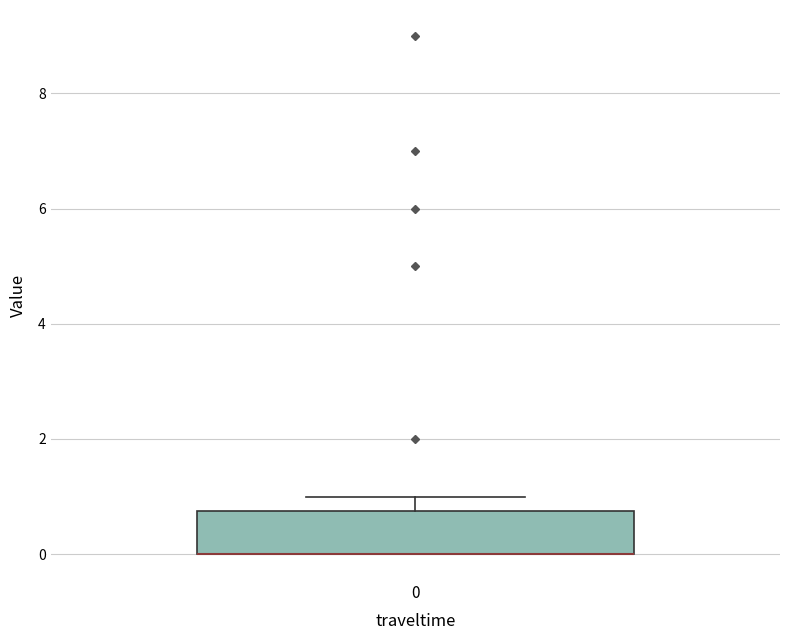

Read this box plot against the y-axis: the position of the median line, the range covered by the box, and the ends of both whiskers. The values are not printed on the chart, so give them approximately, as read against the axis.

median 0.0 (drawn on the box's lower edge), box 0.0 to 0.8, whiskers 0.0 to 1.0